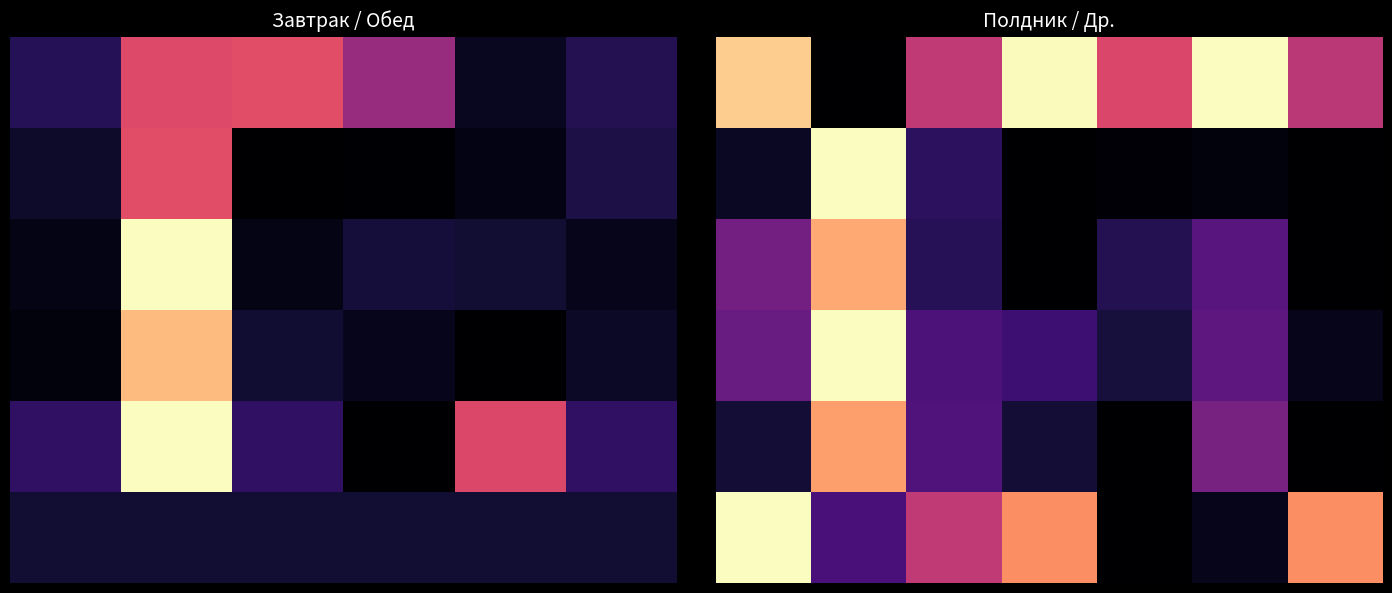

Is the value of 0 at 0 greater than the value of 4 at 3?

Yes